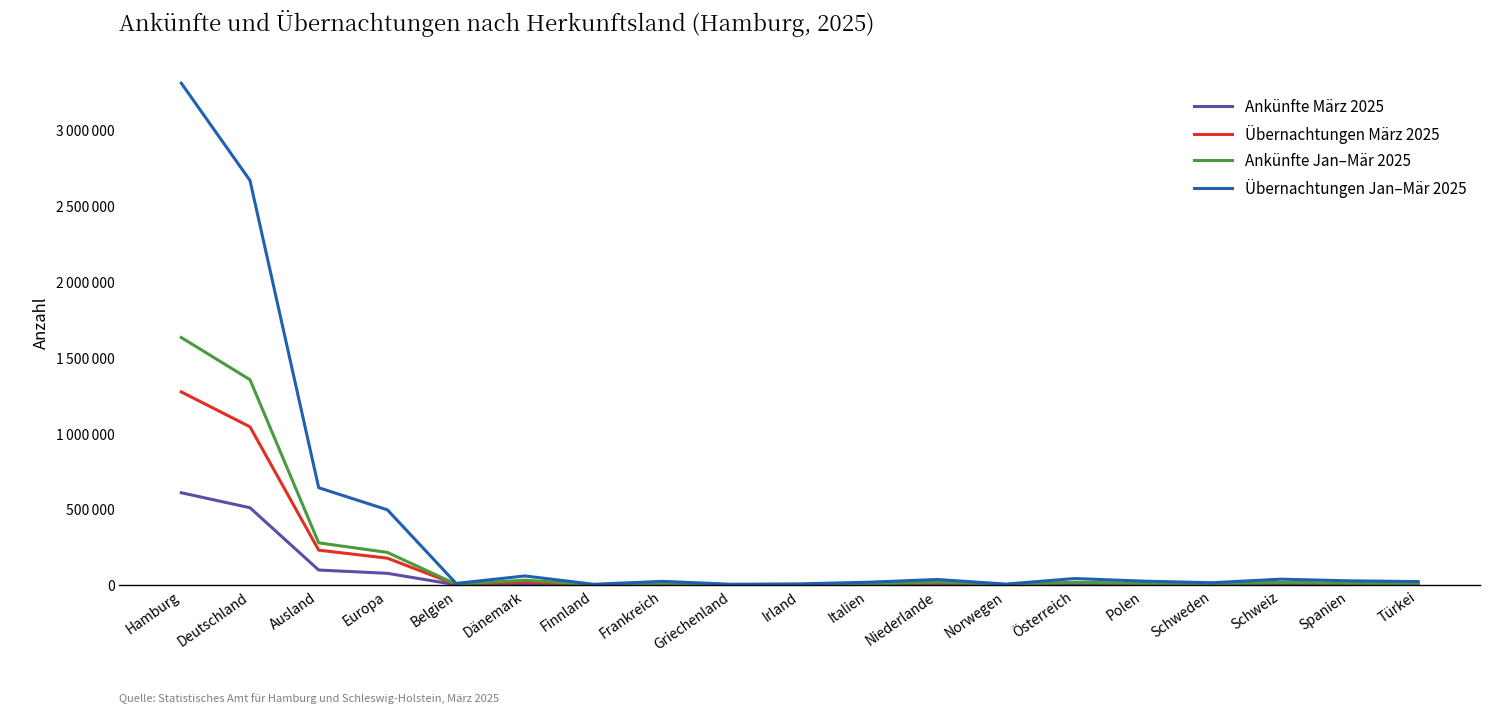

Does the chart have visible grid lines?

No